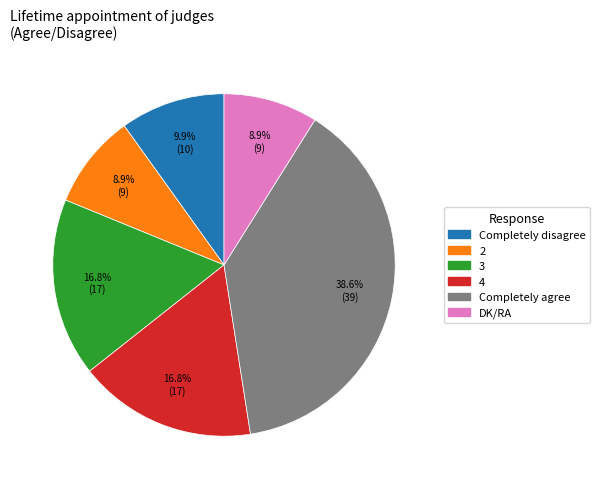

What percentage is the 4 slice, to the nearest percent?

17%